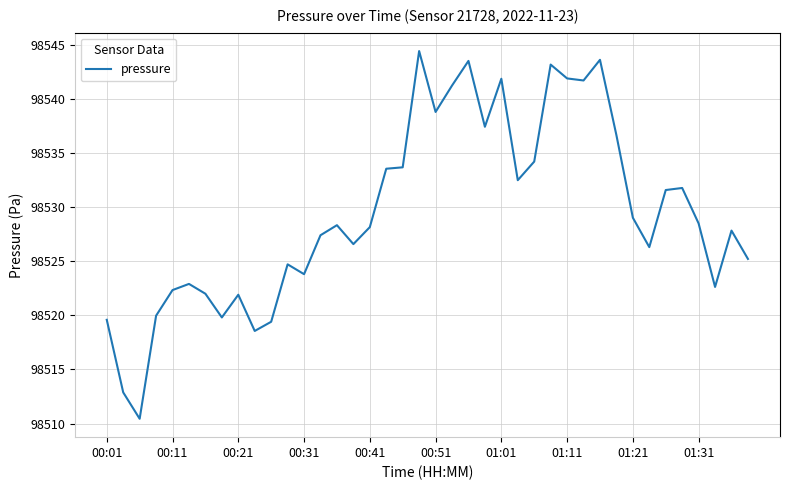

What is the smallest value displayed?

98510.4